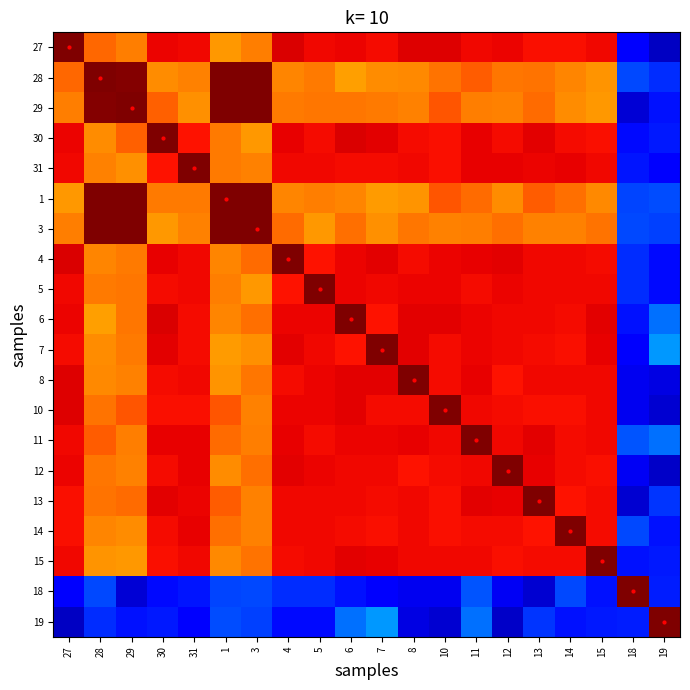

Reading left to right, transcribe all the data shown in this chart.

27: 27=1.0	28=0.8	29=0.8	30=0.9	31=0.9	1=0.7	3=0.8	4=0.9	5=0.9	6=0.9	7=0.9	8=0.9	10=0.9	11=0.9	12=0.9	13=0.9	14=0.9	15=0.9	18=0.1	19=0.1
28: 27=0.8	28=1.0	29=1.0	30=0.8	31=0.8	1=1.0	3=1.0	4=0.8	5=0.8	6=0.7	7=0.8	8=0.8	10=0.8	11=0.8	12=0.8	13=0.8	14=0.8	15=0.8	18=0.2	19=0.2
29: 27=0.8	28=1.0	29=1.0	30=0.8	31=0.8	1=1.0	3=1.0	4=0.8	5=0.8	6=0.8	7=0.8	8=0.8	10=0.8	11=0.8	12=0.8	13=0.8	14=0.8	15=0.7	18=0.1	19=0.1
30: 27=0.9	28=0.8	29=0.8	30=1.0	31=0.9	1=0.8	3=0.7	4=0.9	5=0.9	6=0.9	7=0.9	8=0.9	10=0.9	11=0.9	12=0.9	13=0.9	14=0.9	15=0.9	18=0.1	19=0.1
31: 27=0.9	28=0.8	29=0.8	30=0.9	31=1.0	1=0.8	3=0.8	4=0.9	5=0.9	6=0.9	7=0.9	8=0.9	10=0.9	11=0.9	12=0.9	13=0.9	14=0.9	15=0.9	18=0.1	19=0.1
1: 27=0.7	28=1.0	29=1.0	30=0.8	31=0.8	1=1.0	3=1.0	4=0.8	5=0.8	6=0.8	7=0.7	8=0.8	10=0.8	11=0.8	12=0.8	13=0.8	14=0.8	15=0.8	18=0.2	19=0.2
3: 27=0.8	28=1.0	29=1.0	30=0.7	31=0.8	1=1.0	3=1.0	4=0.8	5=0.7	6=0.8	7=0.8	8=0.8	10=0.8	11=0.8	12=0.8	13=0.8	14=0.8	15=0.8	18=0.2	19=0.2
4: 27=0.9	28=0.8	29=0.8	30=0.9	31=0.9	1=0.8	3=0.8	4=1.0	5=0.9	6=0.9	7=0.9	8=0.9	10=0.9	11=0.9	12=0.9	13=0.9	14=0.9	15=0.9	18=0.2	19=0.1
5: 27=0.9	28=0.8	29=0.8	30=0.9	31=0.9	1=0.8	3=0.7	4=0.9	5=1.0	6=0.9	7=0.9	8=0.9	10=0.9	11=0.9	12=0.9	13=0.9	14=0.9	15=0.9	18=0.2	19=0.1
6: 27=0.9	28=0.7	29=0.8	30=0.9	31=0.9	1=0.8	3=0.8	4=0.9	5=0.9	6=1.0	7=0.9	8=0.9	10=0.9	11=0.9	12=0.9	13=0.9	14=0.9	15=0.9	18=0.1	19=0.2
7: 27=0.9	28=0.8	29=0.8	30=0.9	31=0.9	1=0.7	3=0.8	4=0.9	5=0.9	6=0.9	7=1.0	8=0.9	10=0.9	11=0.9	12=0.9	13=0.9	14=0.9	15=0.9	18=0.1	19=0.3
8: 27=0.9	28=0.8	29=0.8	30=0.9	31=0.9	1=0.8	3=0.8	4=0.9	5=0.9	6=0.9	7=0.9	8=1.0	10=0.9	11=0.9	12=0.9	13=0.9	14=0.9	15=0.9	18=0.1	19=0.1
10: 27=0.9	28=0.8	29=0.8	30=0.9	31=0.9	1=0.8	3=0.8	4=0.9	5=0.9	6=0.9	7=0.9	8=0.9	10=1.0	11=0.9	12=0.9	13=0.9	14=0.9	15=0.9	18=0.1	19=0.1
11: 27=0.9	28=0.8	29=0.8	30=0.9	31=0.9	1=0.8	3=0.8	4=0.9	5=0.9	6=0.9	7=0.9	8=0.9	10=0.9	11=1.0	12=0.9	13=0.9	14=0.9	15=0.9	18=0.2	19=0.2
12: 27=0.9	28=0.8	29=0.8	30=0.9	31=0.9	1=0.8	3=0.8	4=0.9	5=0.9	6=0.9	7=0.9	8=0.9	10=0.9	11=0.9	12=1.0	13=0.9	14=0.9	15=0.9	18=0.1	19=0.1
13: 27=0.9	28=0.8	29=0.8	30=0.9	31=0.9	1=0.8	3=0.8	4=0.9	5=0.9	6=0.9	7=0.9	8=0.9	10=0.9	11=0.9	12=0.9	13=1.0	14=0.9	15=0.9	18=0.1	19=0.2
14: 27=0.9	28=0.8	29=0.8	30=0.9	31=0.9	1=0.8	3=0.8	4=0.9	5=0.9	6=0.9	7=0.9	8=0.9	10=0.9	11=0.9	12=0.9	13=0.9	14=1.0	15=0.9	18=0.2	19=0.1
15: 27=0.9	28=0.8	29=0.7	30=0.9	31=0.9	1=0.8	3=0.8	4=0.9	5=0.9	6=0.9	7=0.9	8=0.9	10=0.9	11=0.9	12=0.9	13=0.9	14=0.9	15=1.0	18=0.1	19=0.2
18: 27=0.1	28=0.2	29=0.1	30=0.1	31=0.1	1=0.2	3=0.2	4=0.2	5=0.2	6=0.1	7=0.1	8=0.1	10=0.1	11=0.2	12=0.1	13=0.1	14=0.2	15=0.1	18=1.0	19=0.2
19: 27=0.1	28=0.2	29=0.1	30=0.1	31=0.1	1=0.2	3=0.2	4=0.1	5=0.1	6=0.2	7=0.3	8=0.1	10=0.1	11=0.2	12=0.1	13=0.2	14=0.1	15=0.2	18=0.2	19=1.0